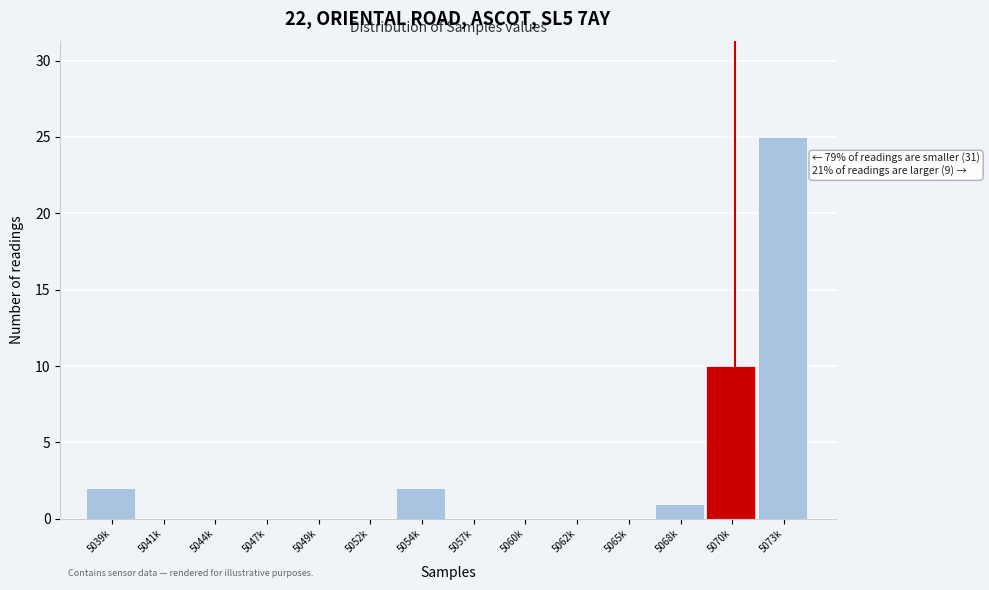

Reading right to left, list all the values displayed in this chart.

5073k=25	5070k=10	5068k=1	5065k=0	5062k=0	5060k=0	5057k=0	5054k=2	5052k=0	5049k=0	5047k=0	5044k=0	5041k=0	5039k=2